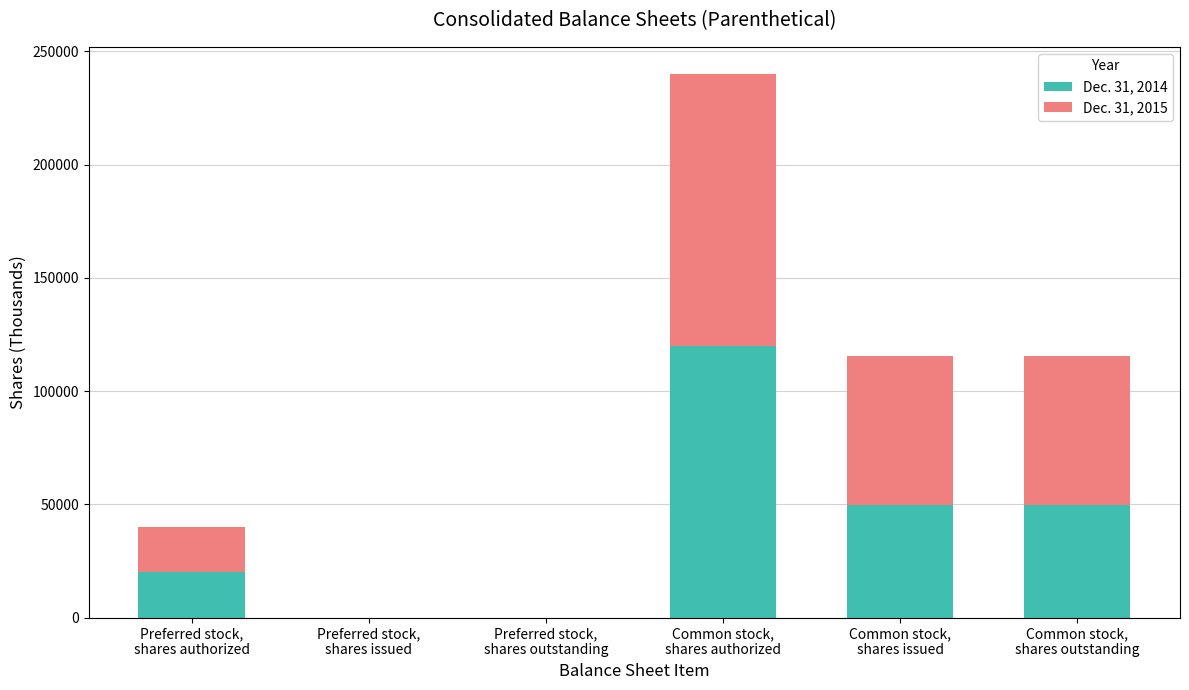

What is the maximum value for Dec. 31, 2014?

120000